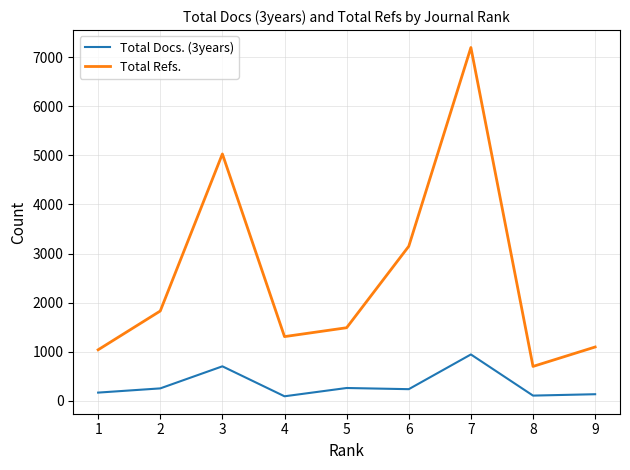

How many categories are shown in the chart?

9